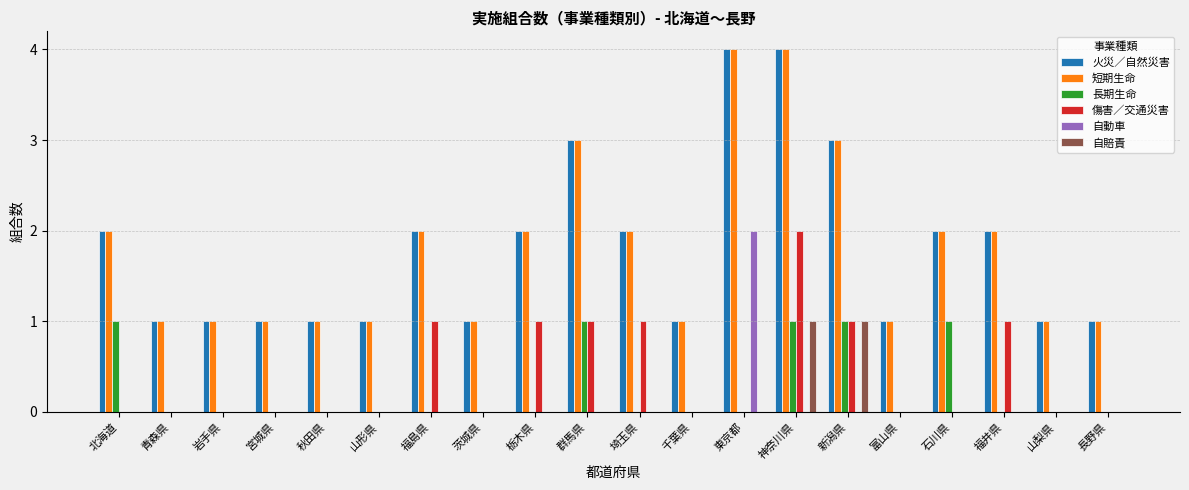

The value of 傷害／交通災害 at 山梨県 is 0. True or false?

True